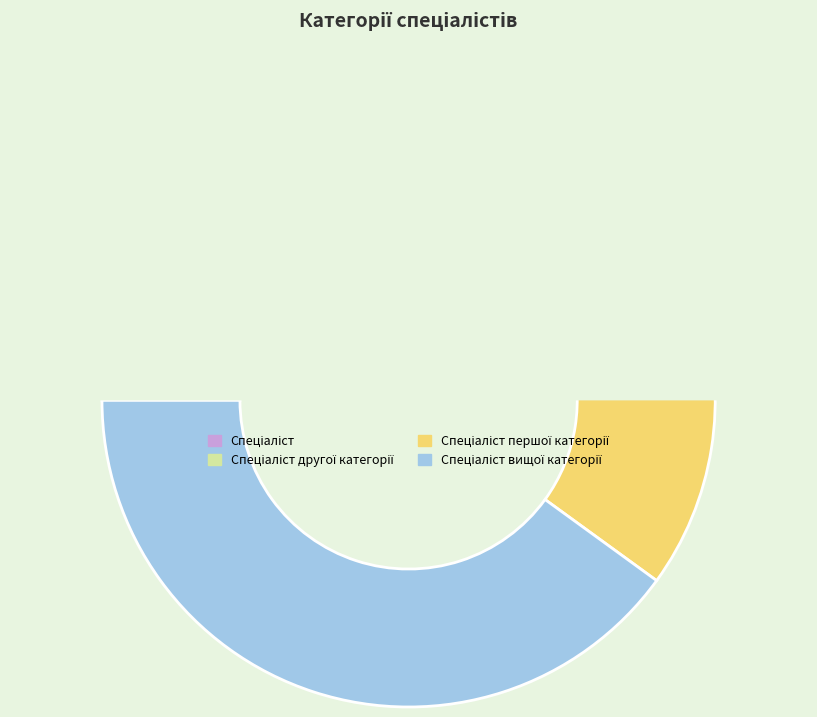

What is the change in value from Спеціаліст першої категорії to Спеціаліст вищої категорії?

+1